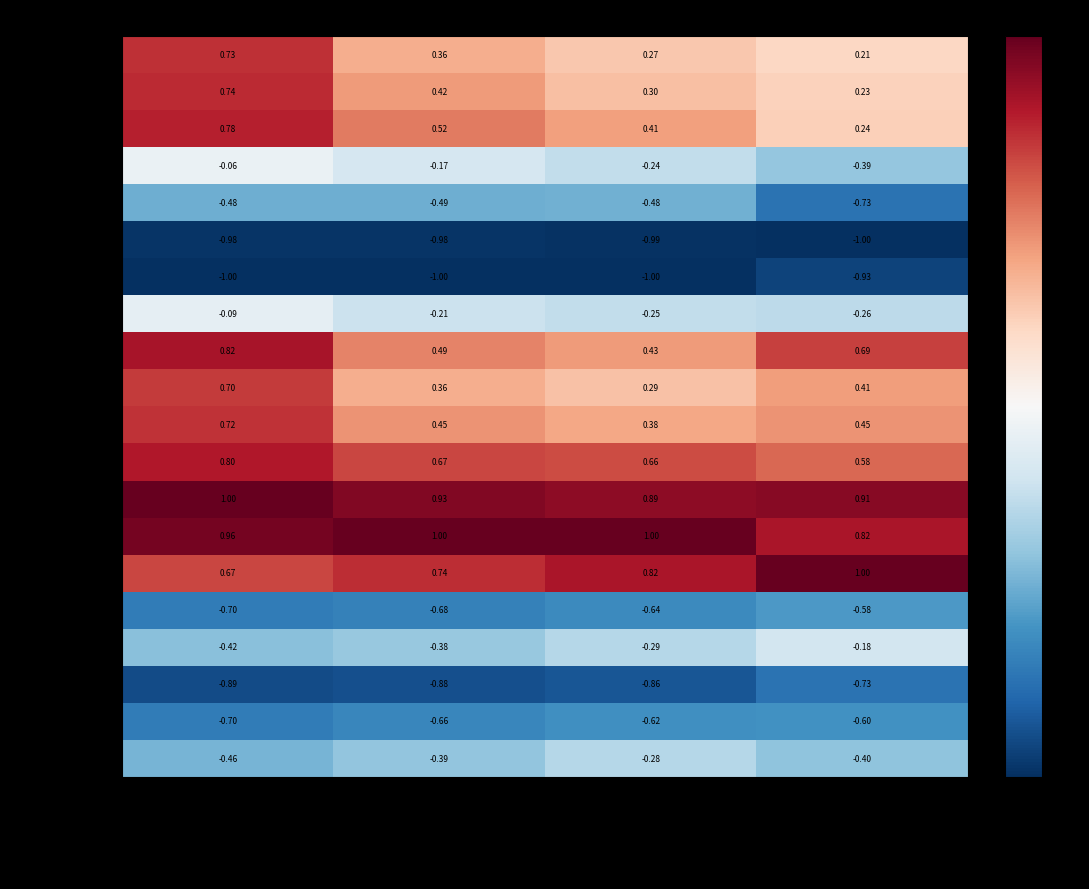

Which series has the largest total across all categories?

50 to 54 years